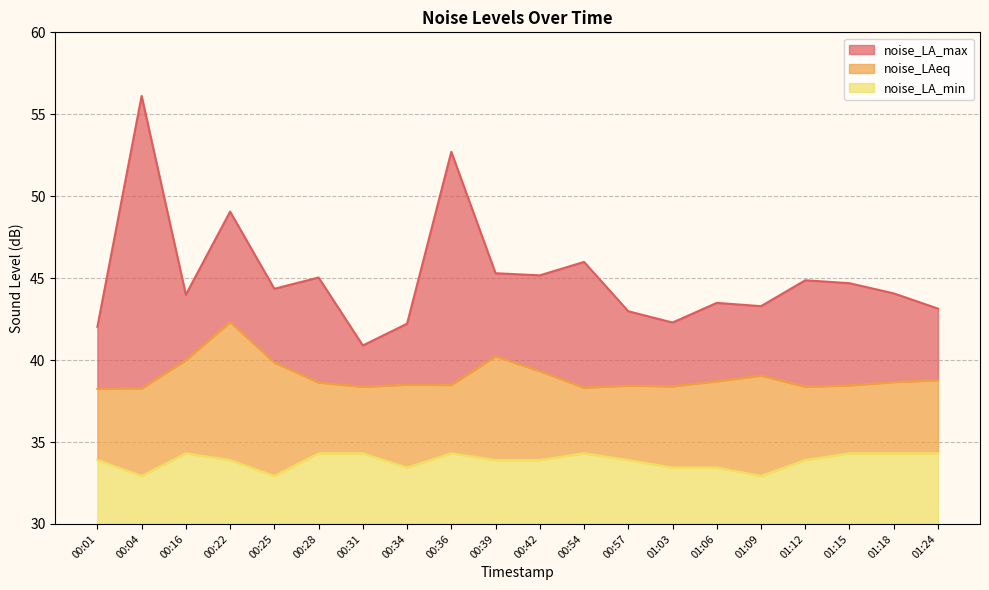

What is the difference between the highest and lowest values at 00:01?

8.1